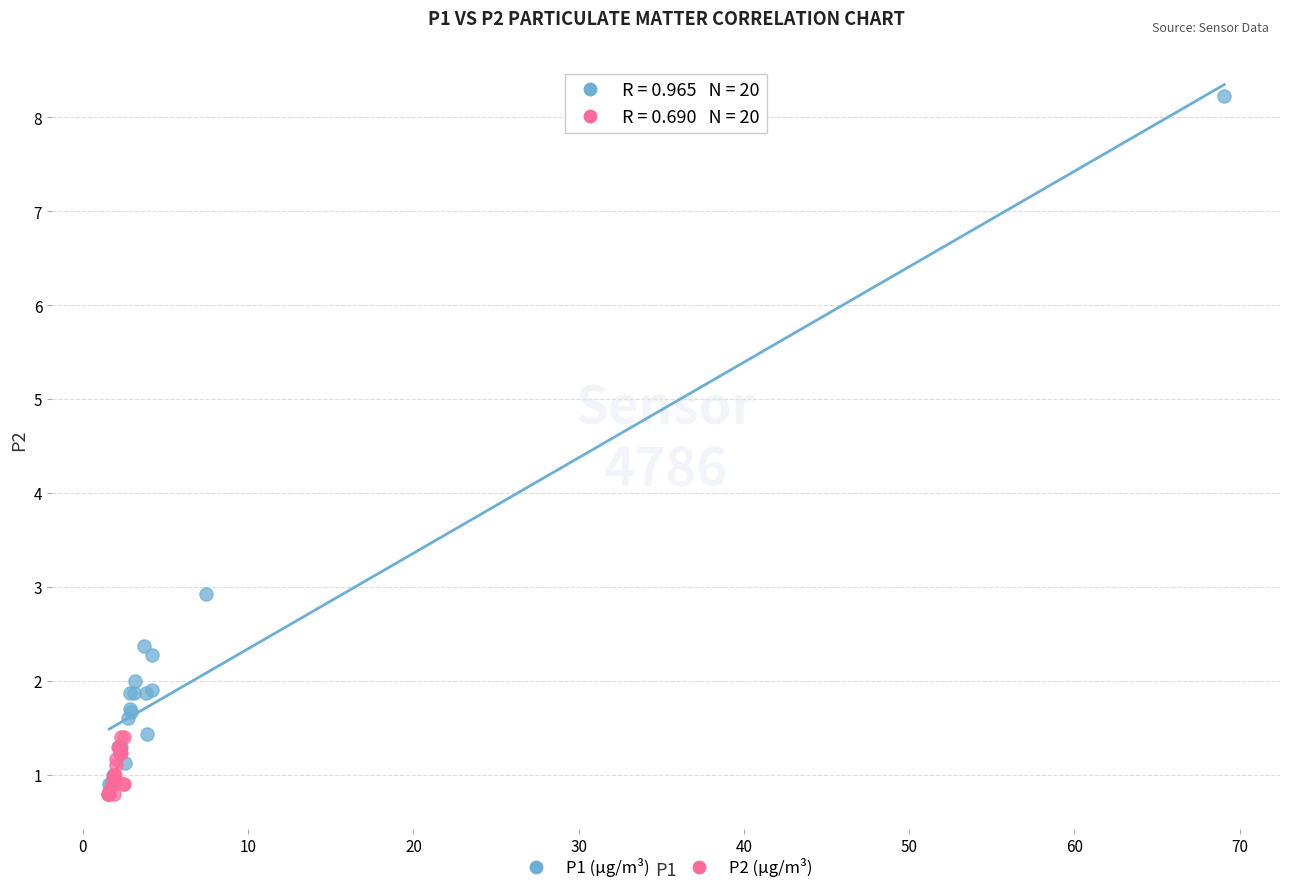

Which series has the widest spread of Y values?

P1 (µg/m³)